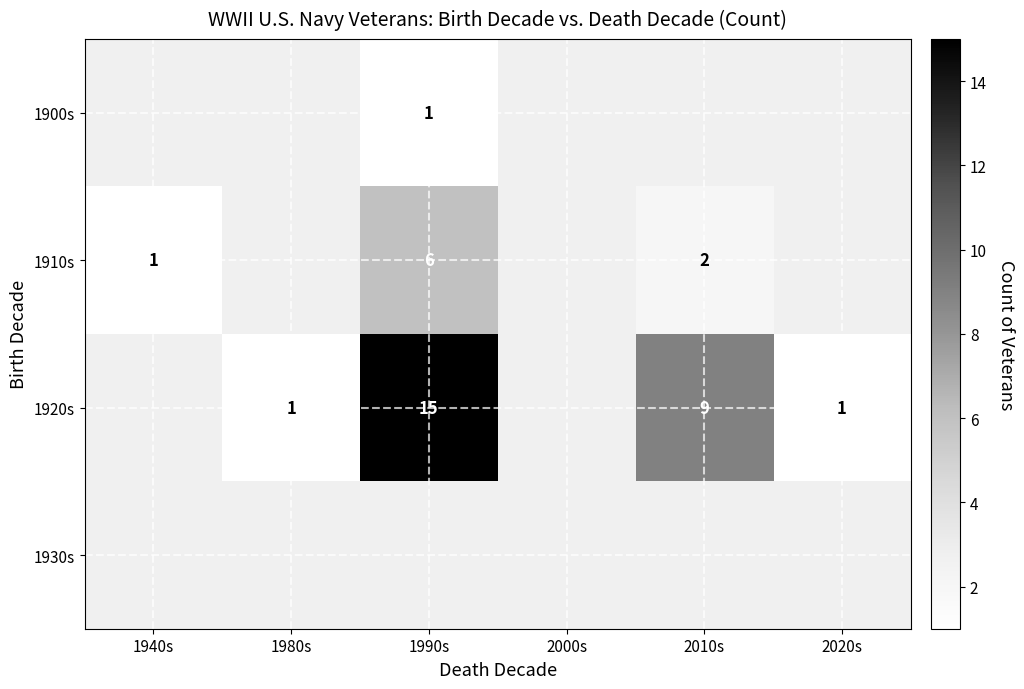

At which category does the chart reach its minimum across all series?

1990s